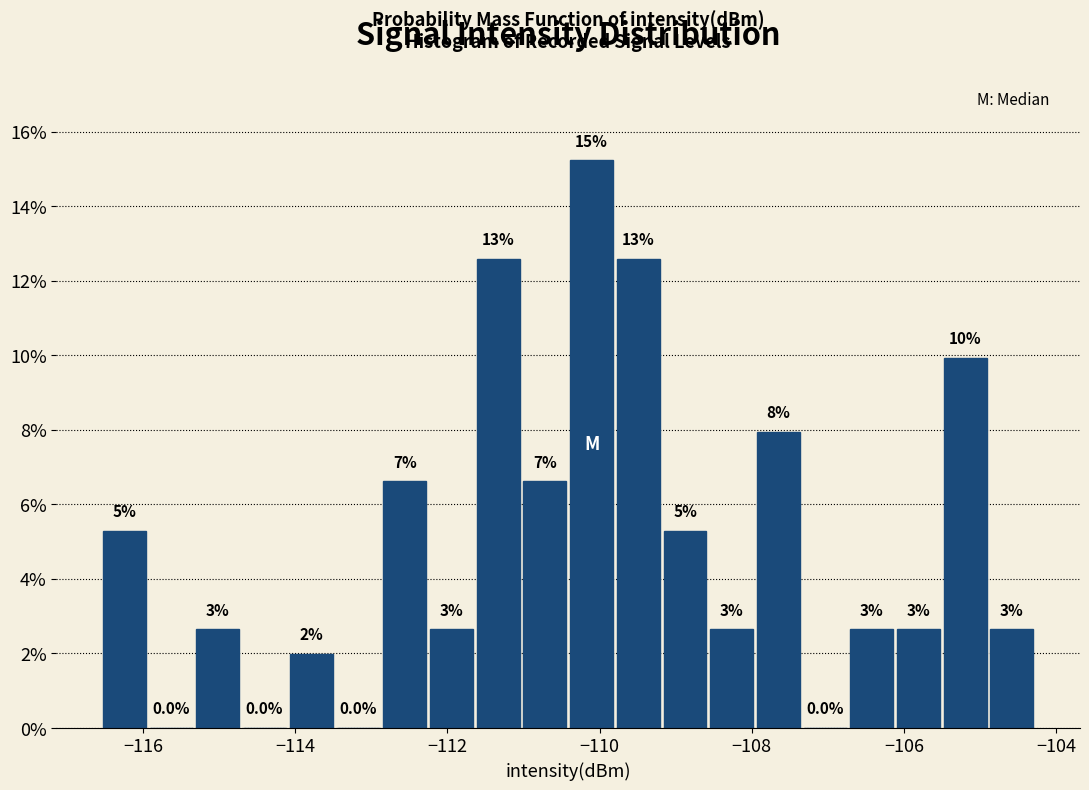

Around what value on the x-axis is the tallest bar? Give the approximate position of its centre, as read against the axis.

-110.2